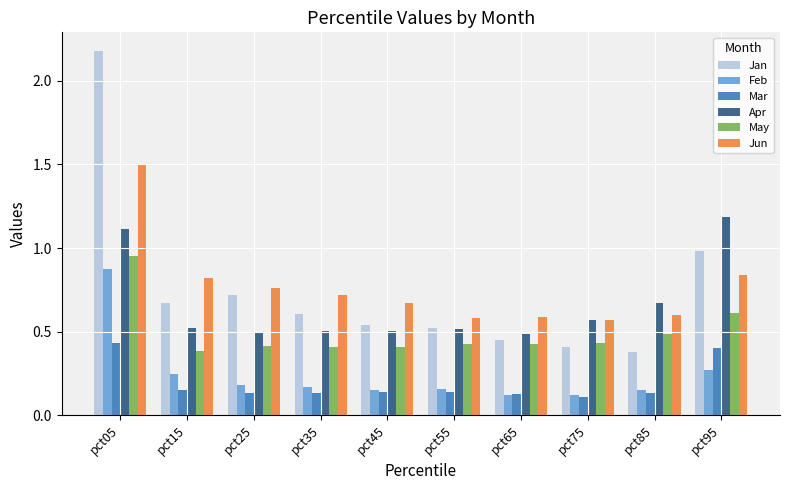

How many bars are there in each group?

6